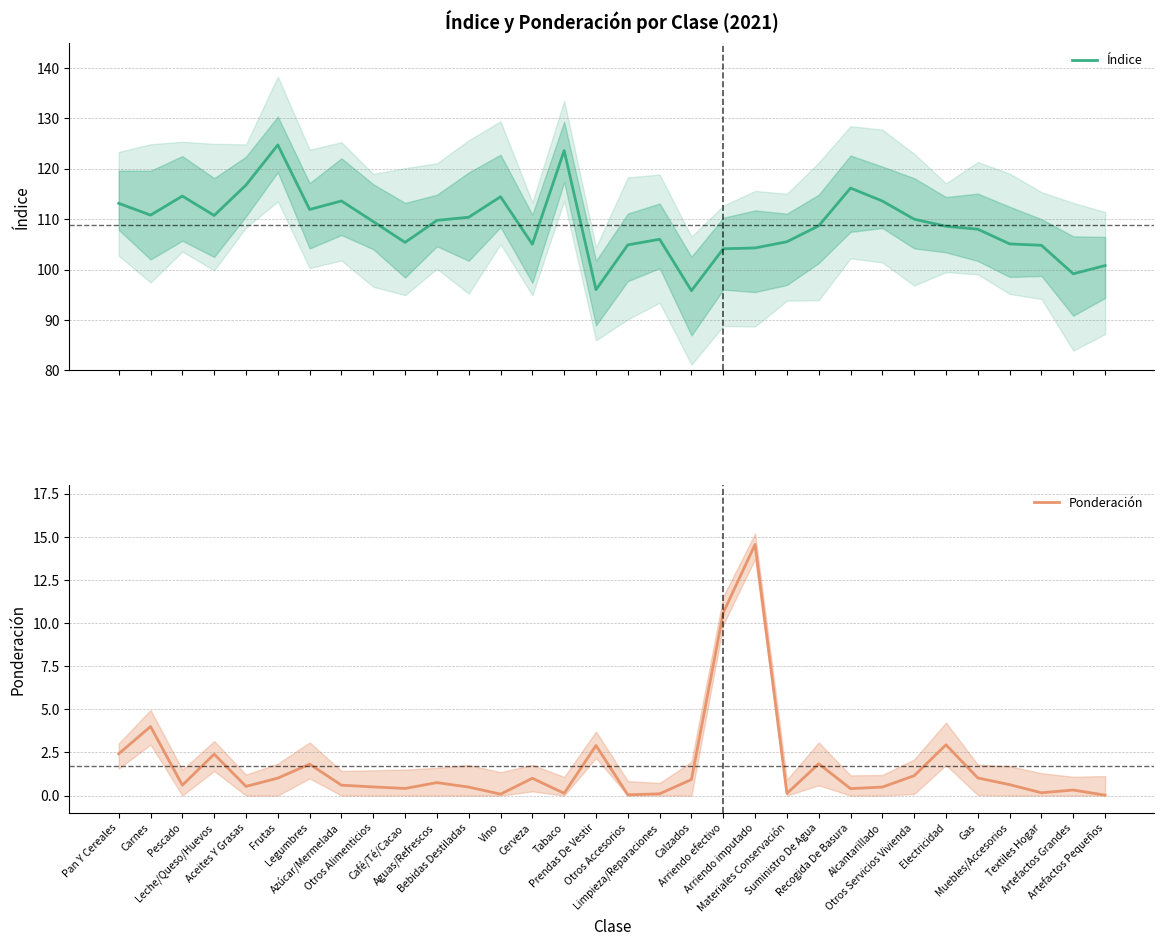

True or false: Índice has more than 2 interior local peaks.

True